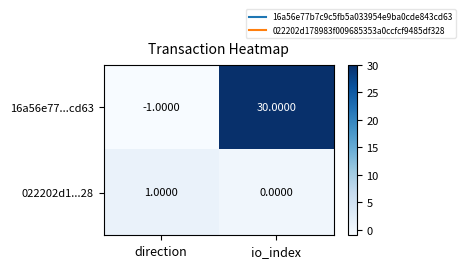

Which series has the largest total across all categories?

16a56e77...cd63